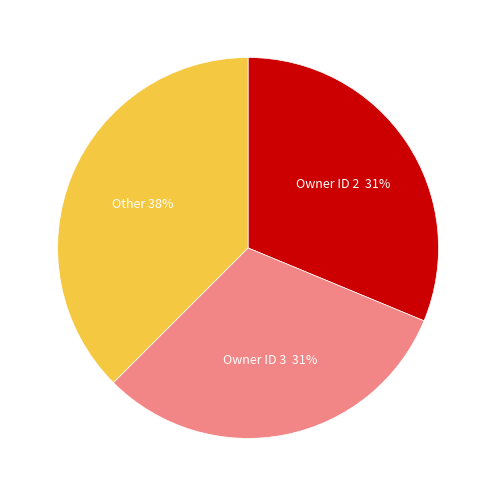

Is there a majority slice in this chart?

No